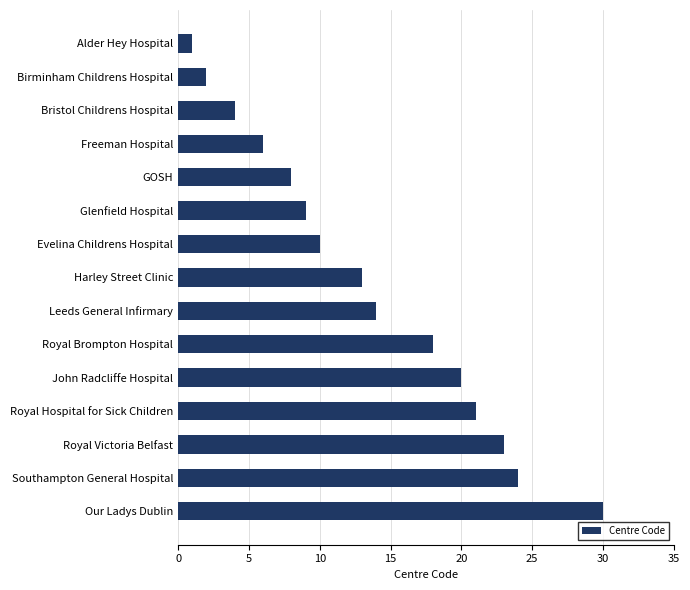

How many data points are less than 13?

7